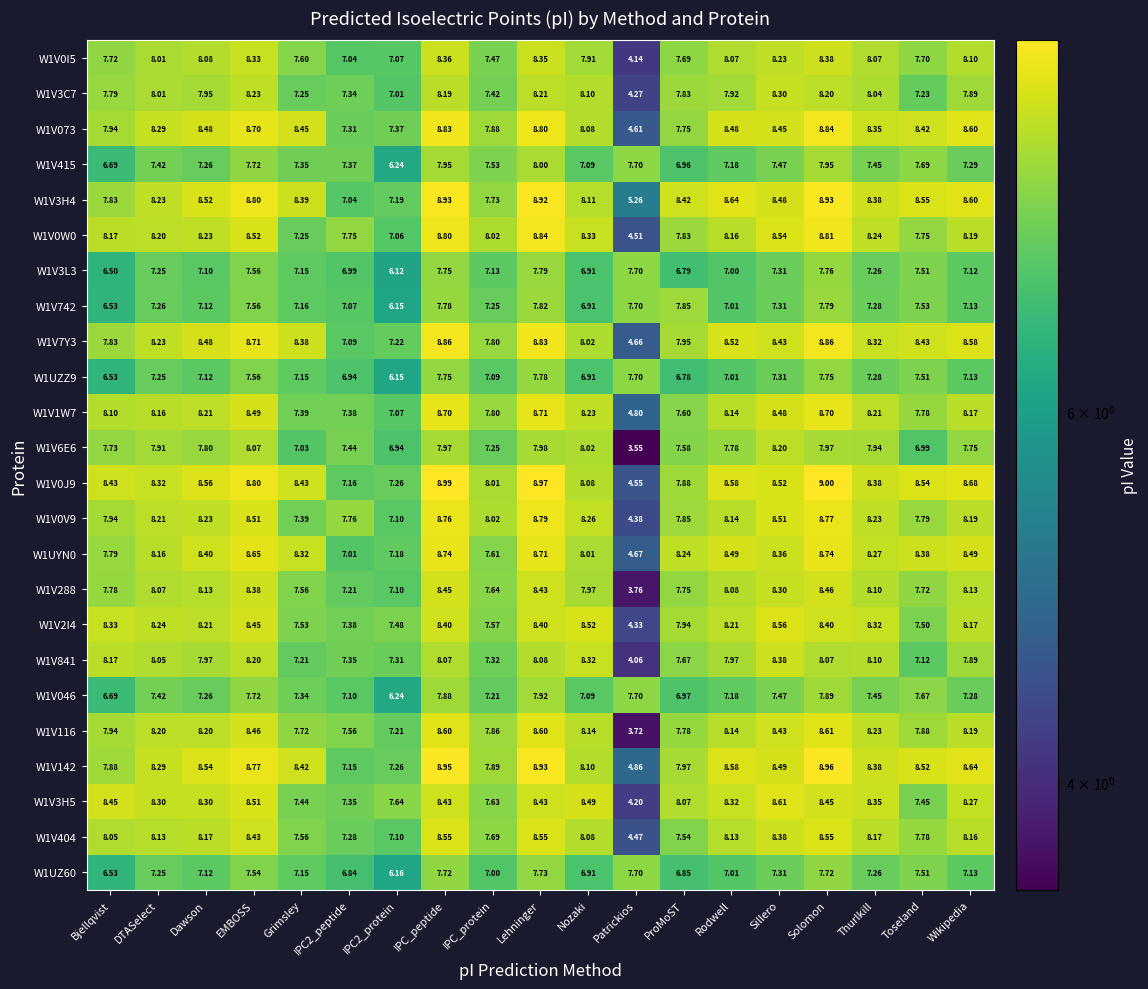

Which category has the highest value across all series?

Solomon